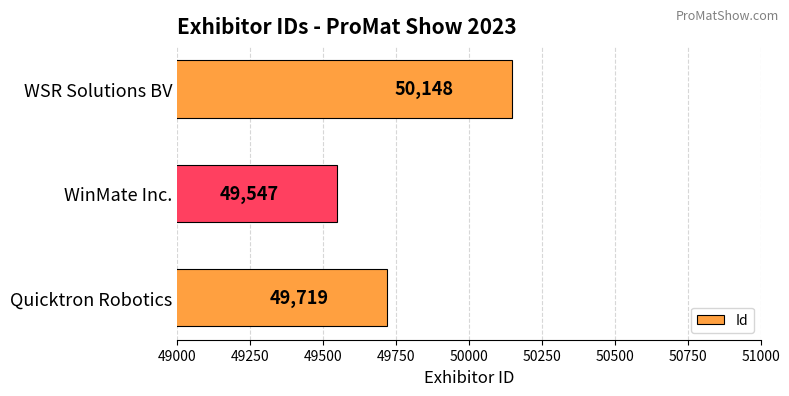

List the labels in order of value, smallest first.

WinMate Inc., Quicktron Robotics, WSR Solutions BV